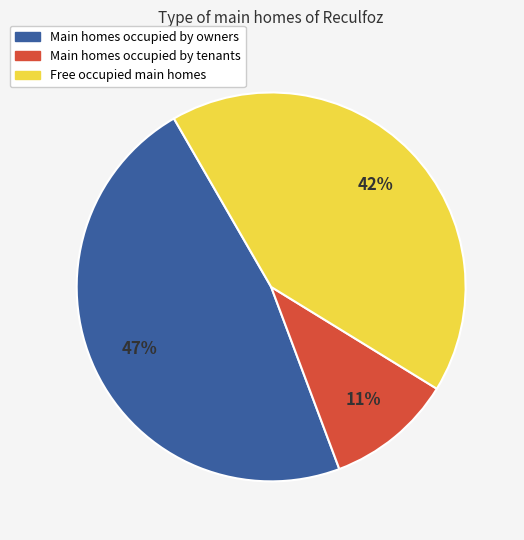

How many slices are in this pie chart?

3